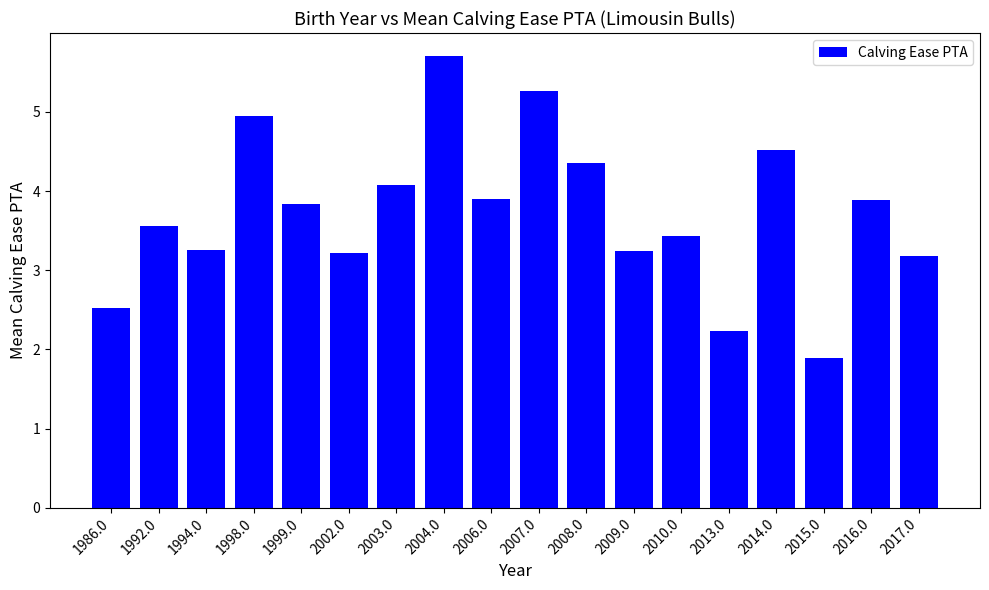

What is the ratio of the value at 2013.0 to the value at 1999.0?

0.6